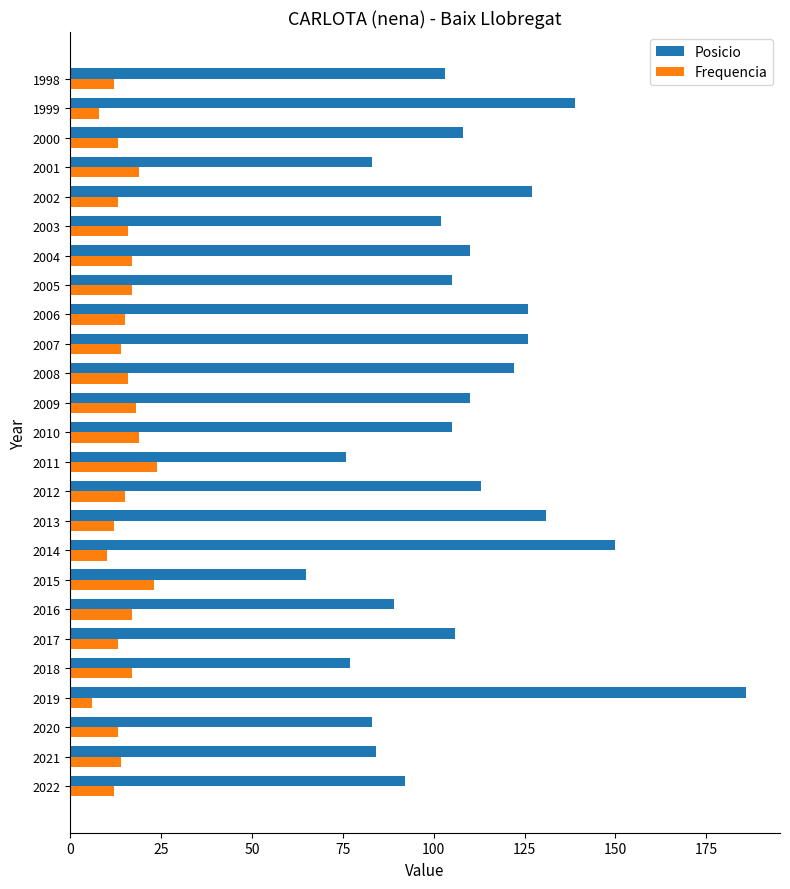

How many series are shown in this chart?

2